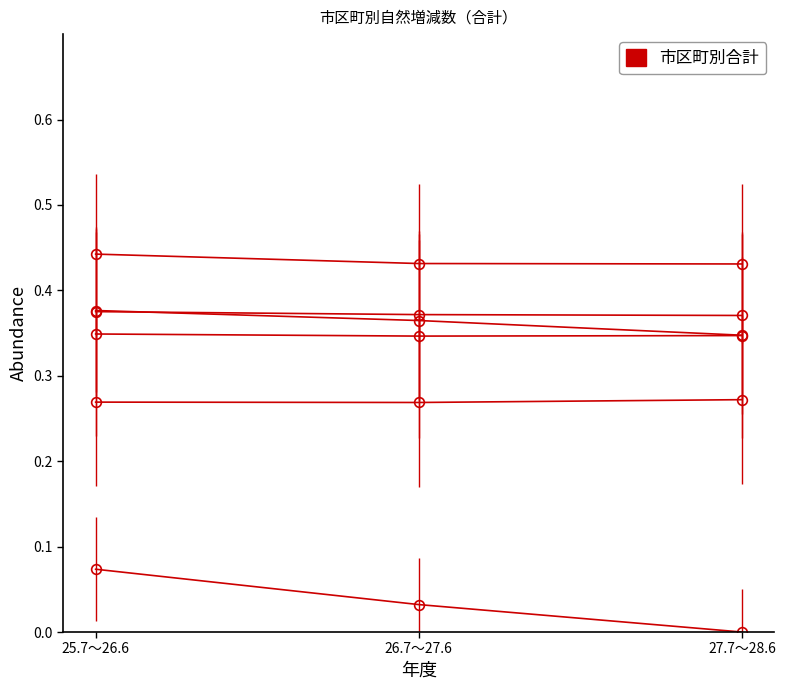

Count the number of categories in the chart.

3